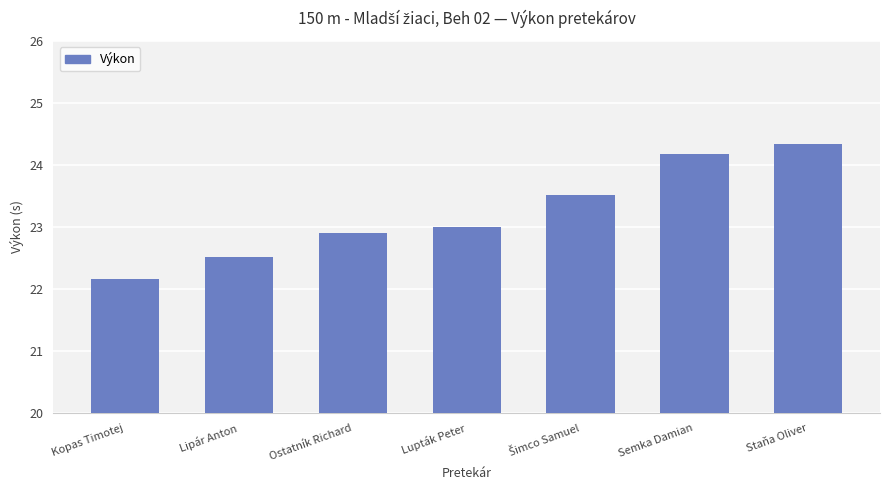

The chart shows a value of 38.2 at Ostatník Richard. True or false?

False